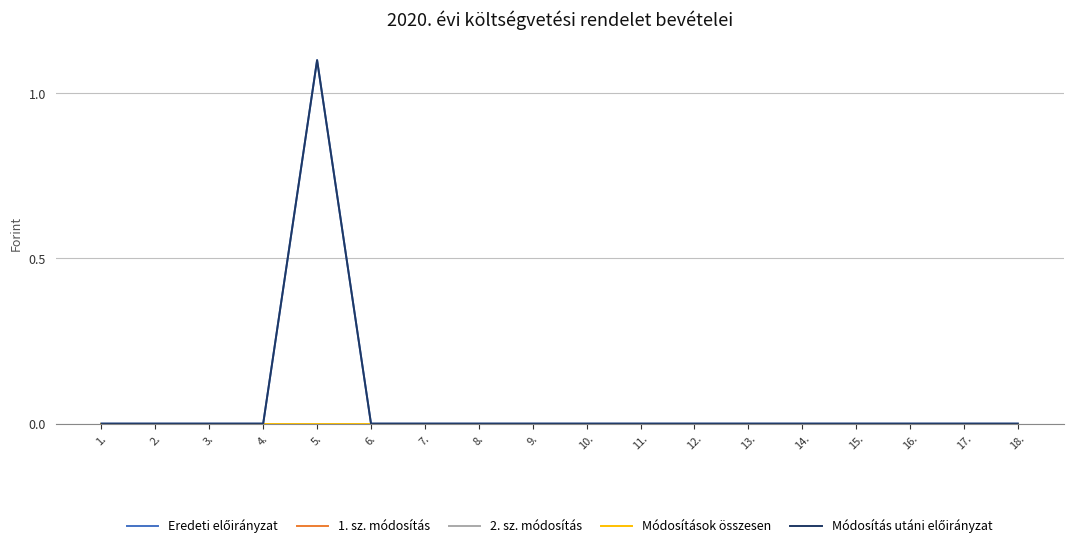

Does the chart have visible grid lines?

Yes